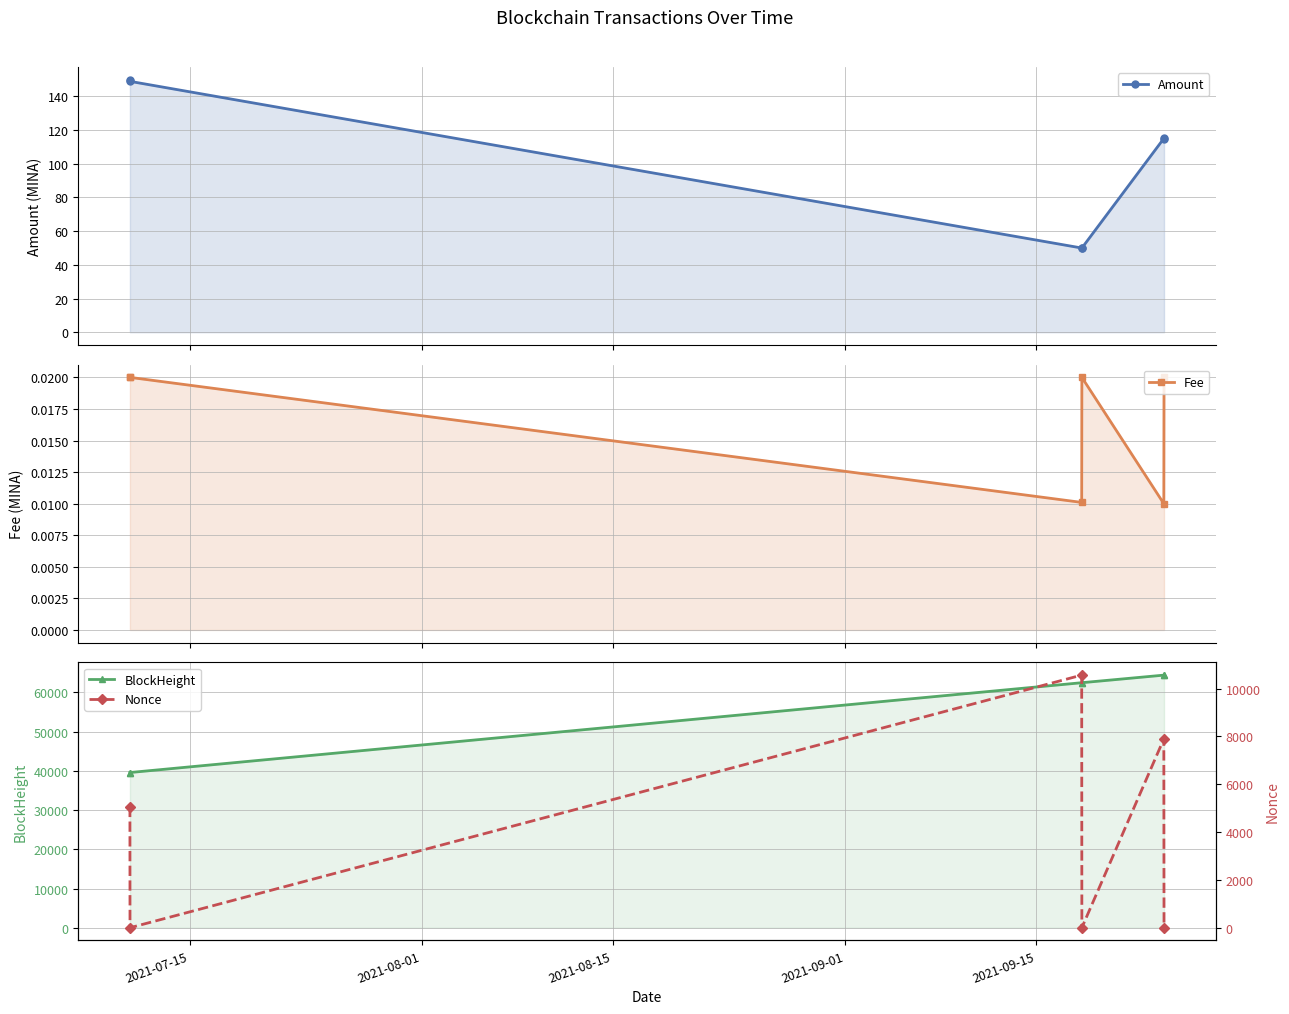

Count the Fee values in the range 0 to 1.

6